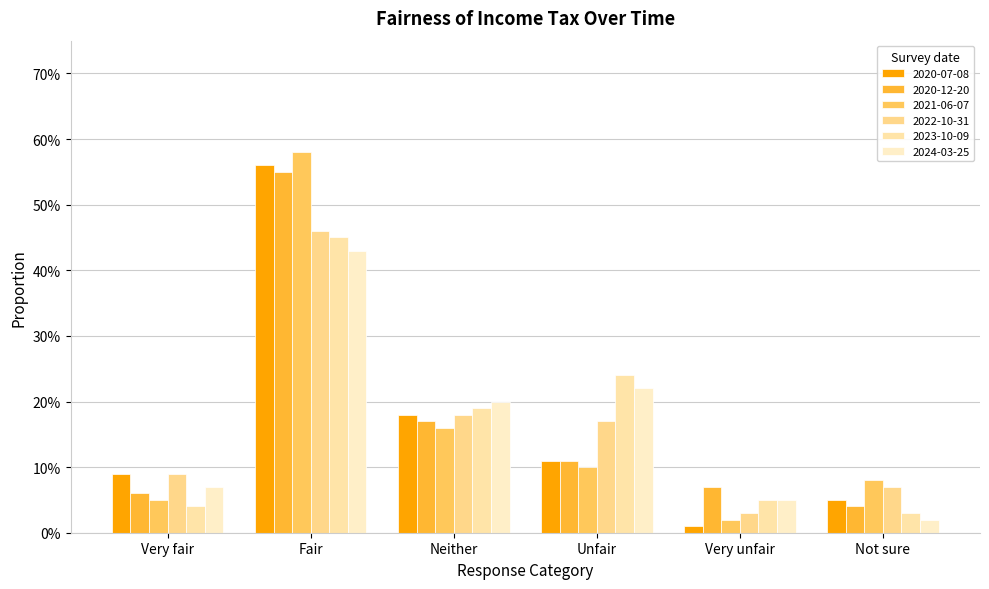

List the labels in order of 2022-10-31 value, smallest first.

Very unfair, Not sure, Very fair, Unfair, Neither, Fair